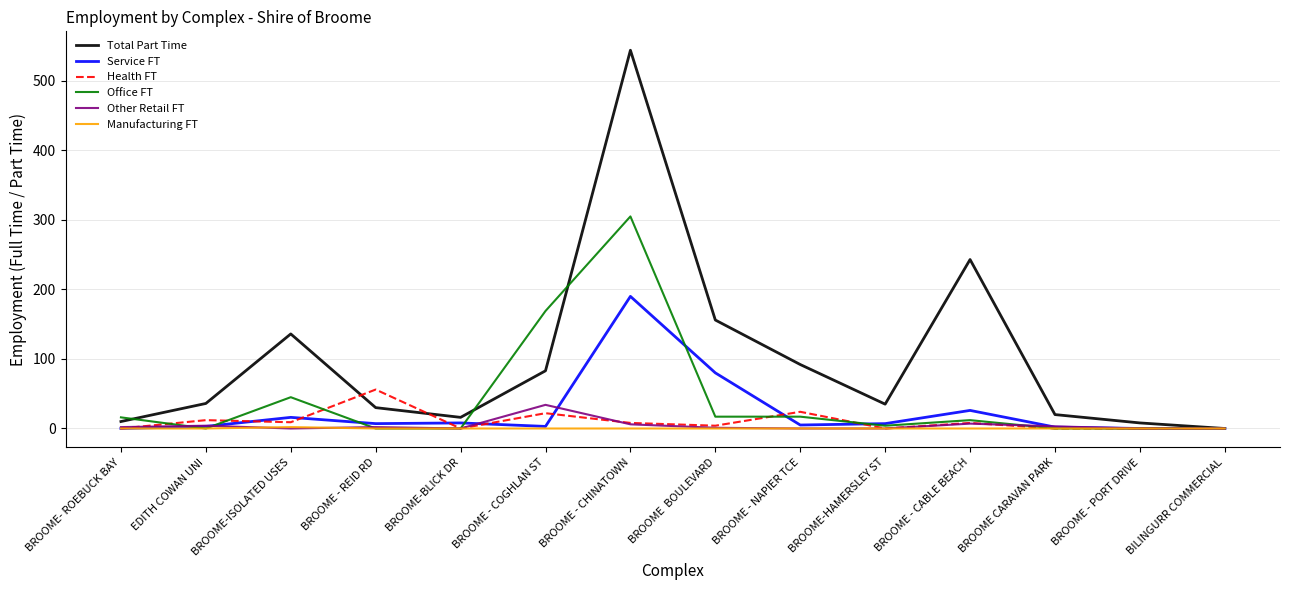

At which category is the sum across all series the highest?

BROOME - CHINATOWN